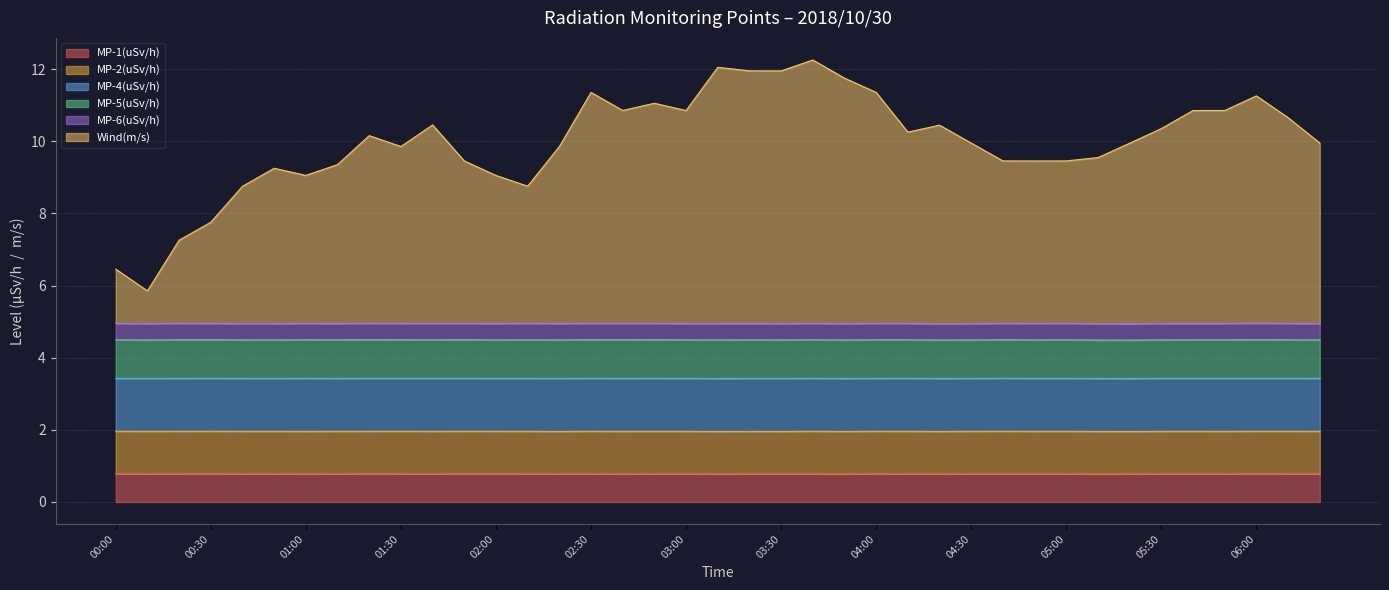

At which label does Wind(m/s) reach its peak?

03:40